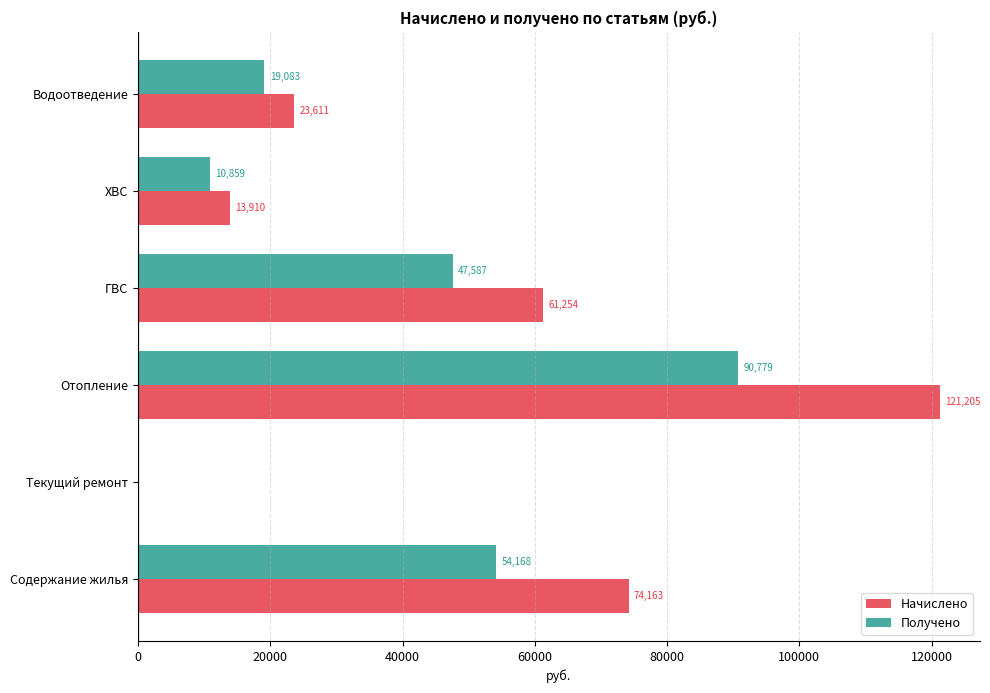

The value of Начислено at Содержание жилья is 113302.1. True or false?

False